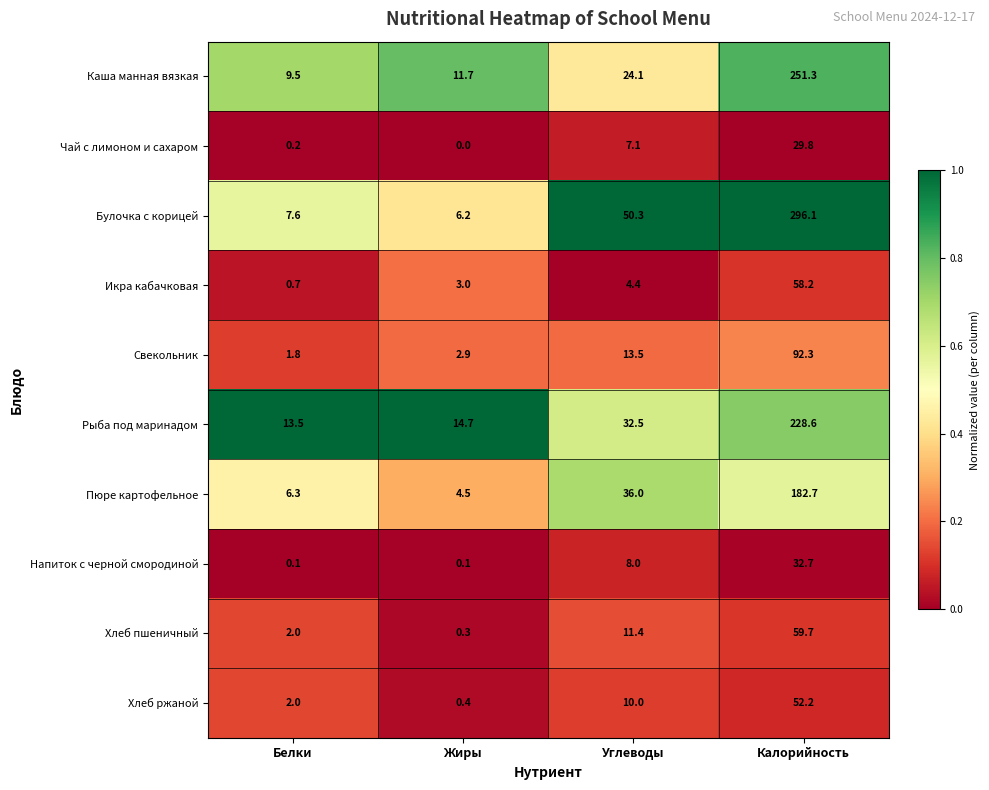

Count the number of categories in the chart.

4